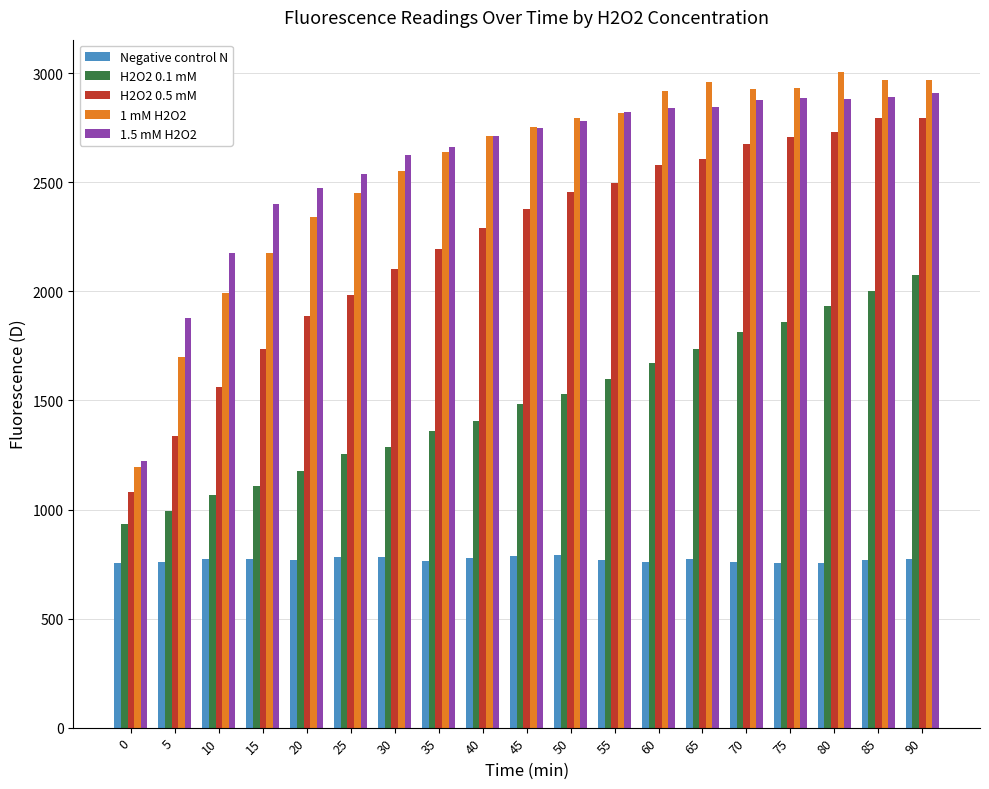

How many groups of bars are there?

19